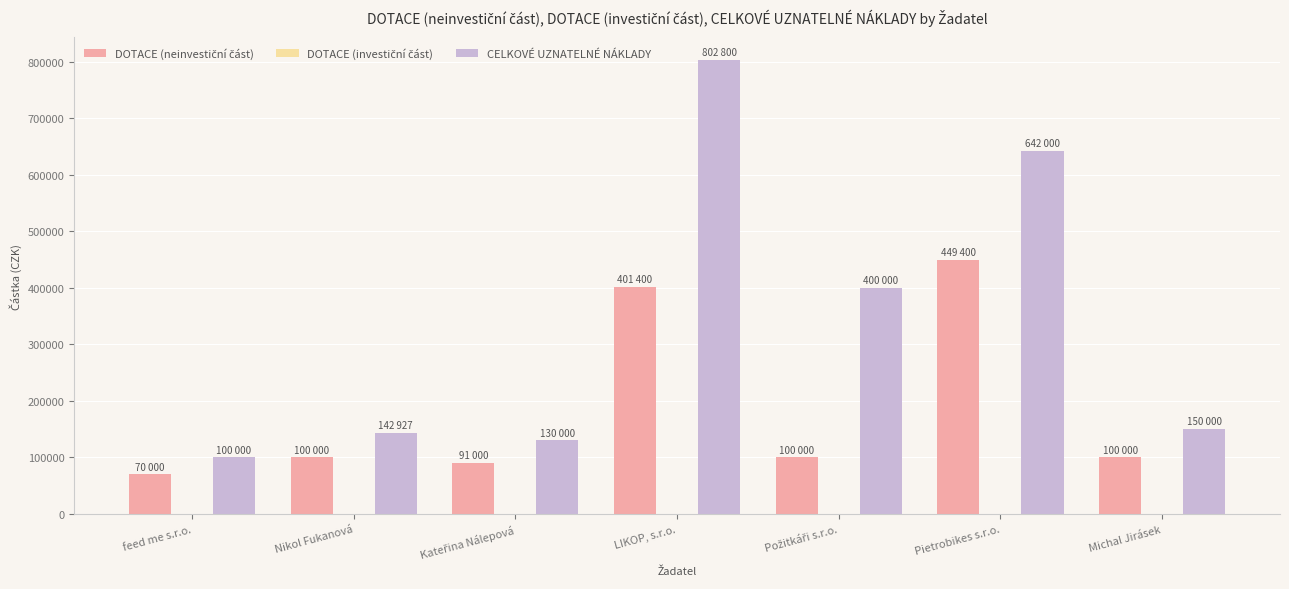

What is the difference between the CELKOVÉ UZNATELNÉ NÁKLADY values at Nikol Fukanová and feed me s.r.o.?

42927